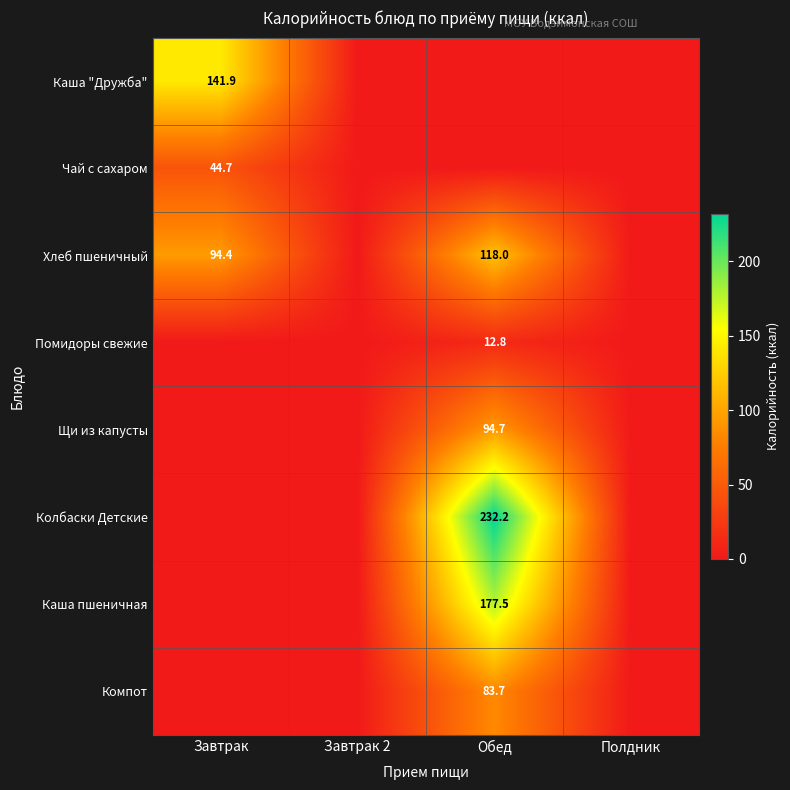

Is it true that Хлеб пшеничный equals 81.1 at Обед?

False